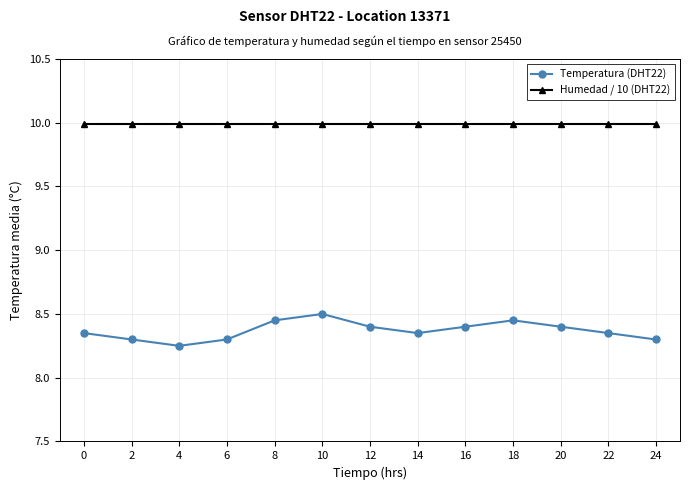

What is the greatest value displayed?

10.0